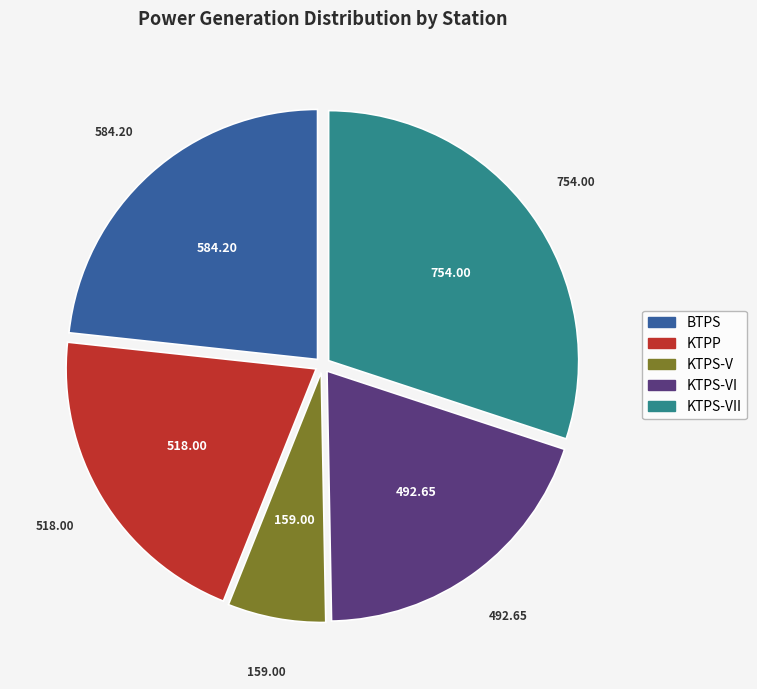

What is the largest slice in the pie chart?

KTPS-VII